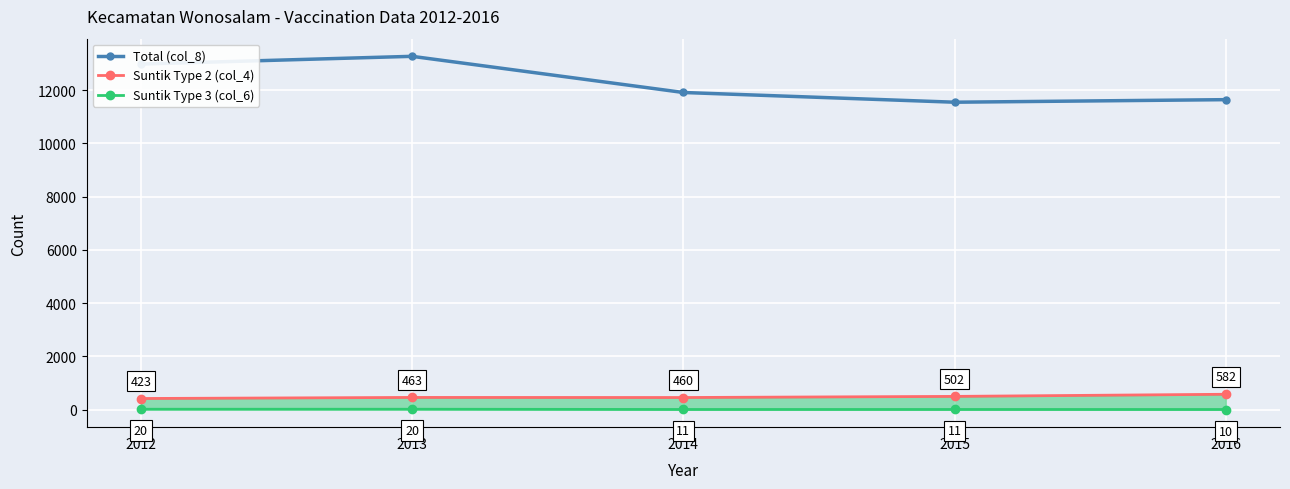

How many data points in Suntik Type 2 (col_4) are above 463?

2